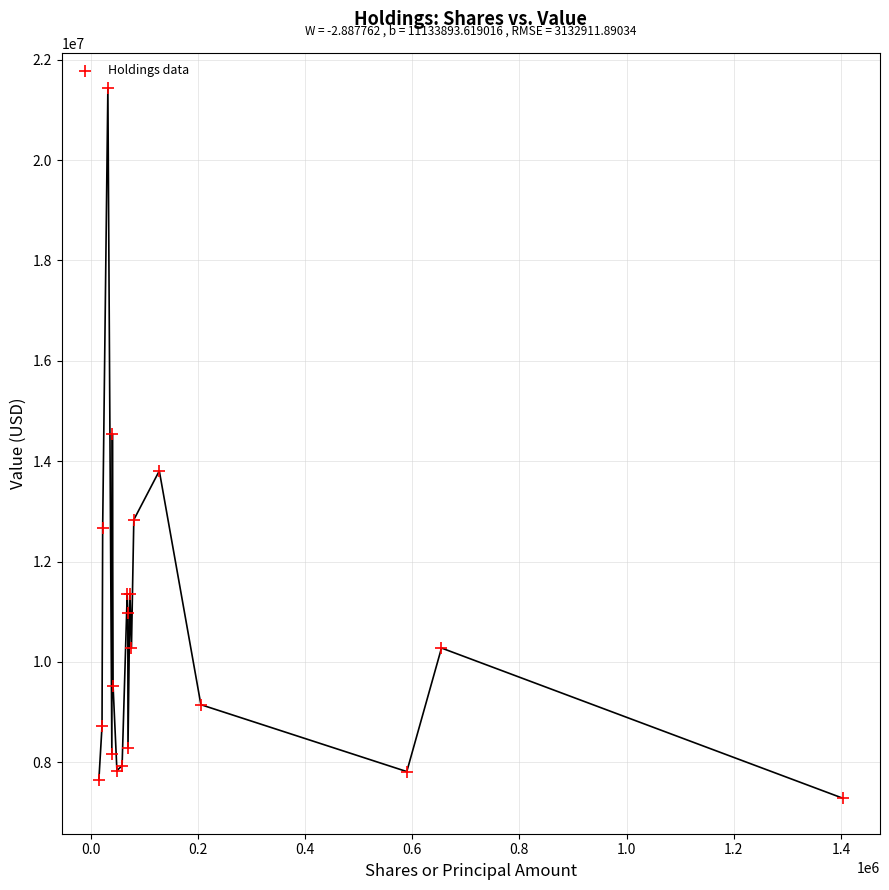

What Y value in the scatter plot is closest to 14357500?

14545000